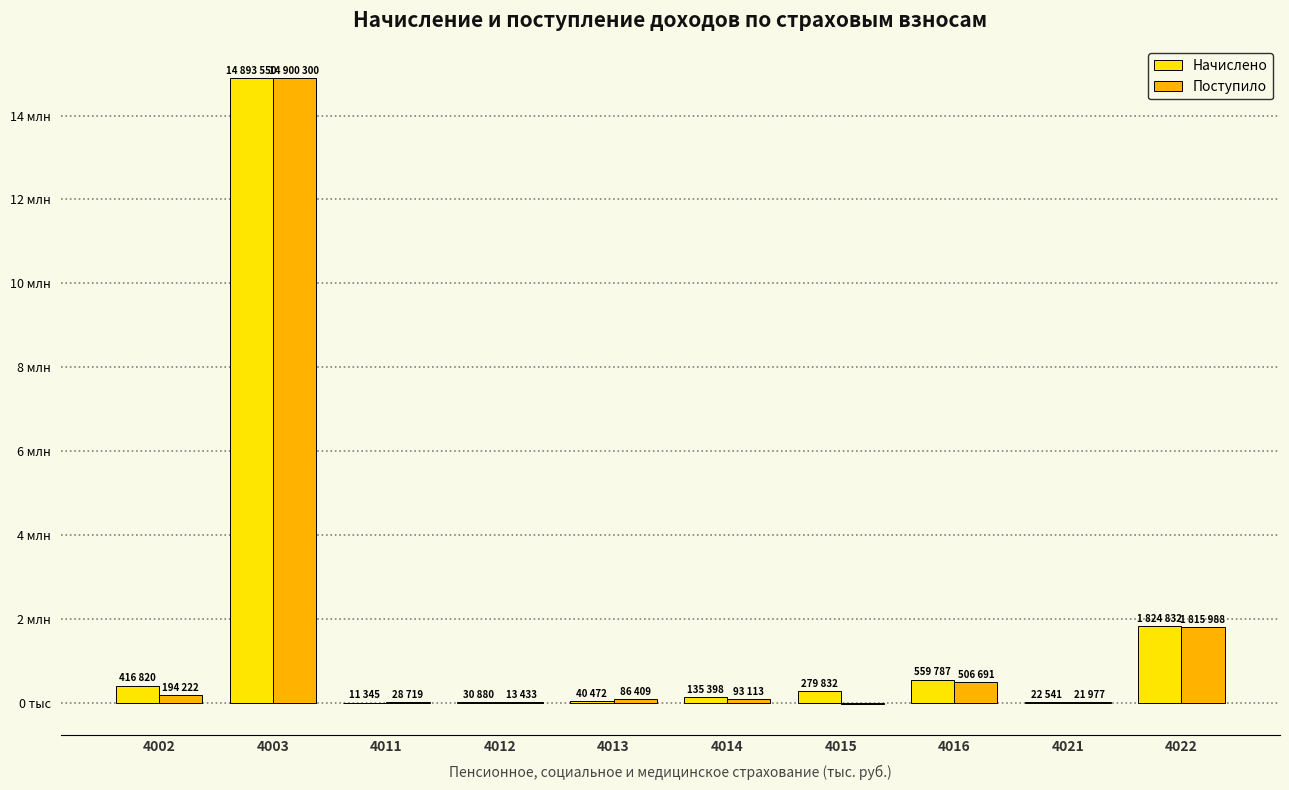

Where is Поступило nearest to the value 7444474?

4022